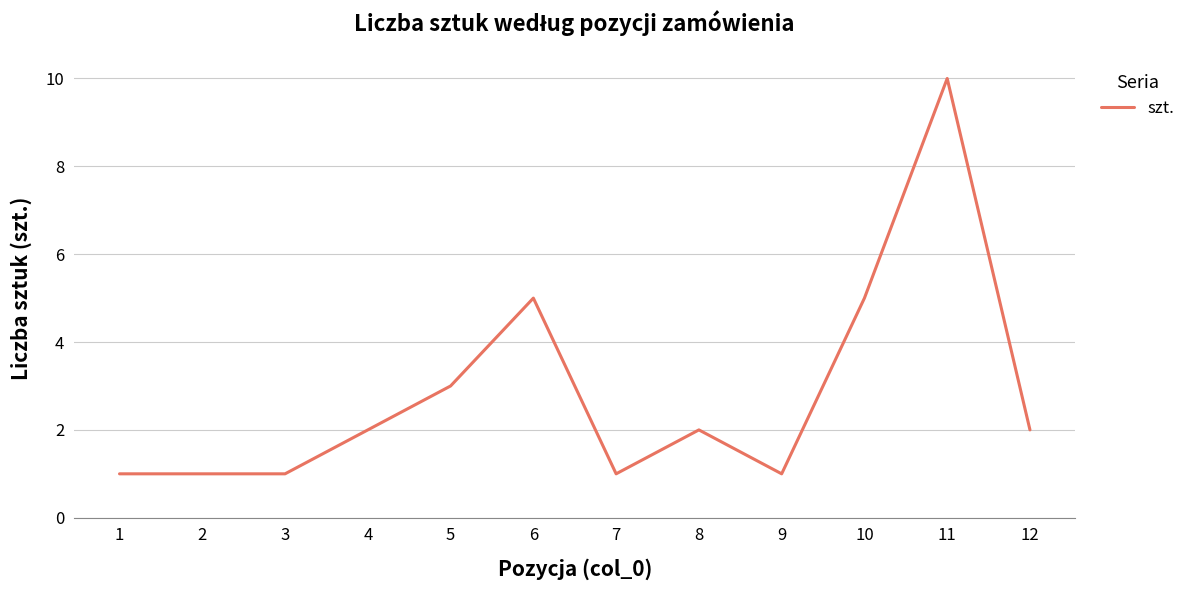

True or false: the data shows 1 at 12.

False